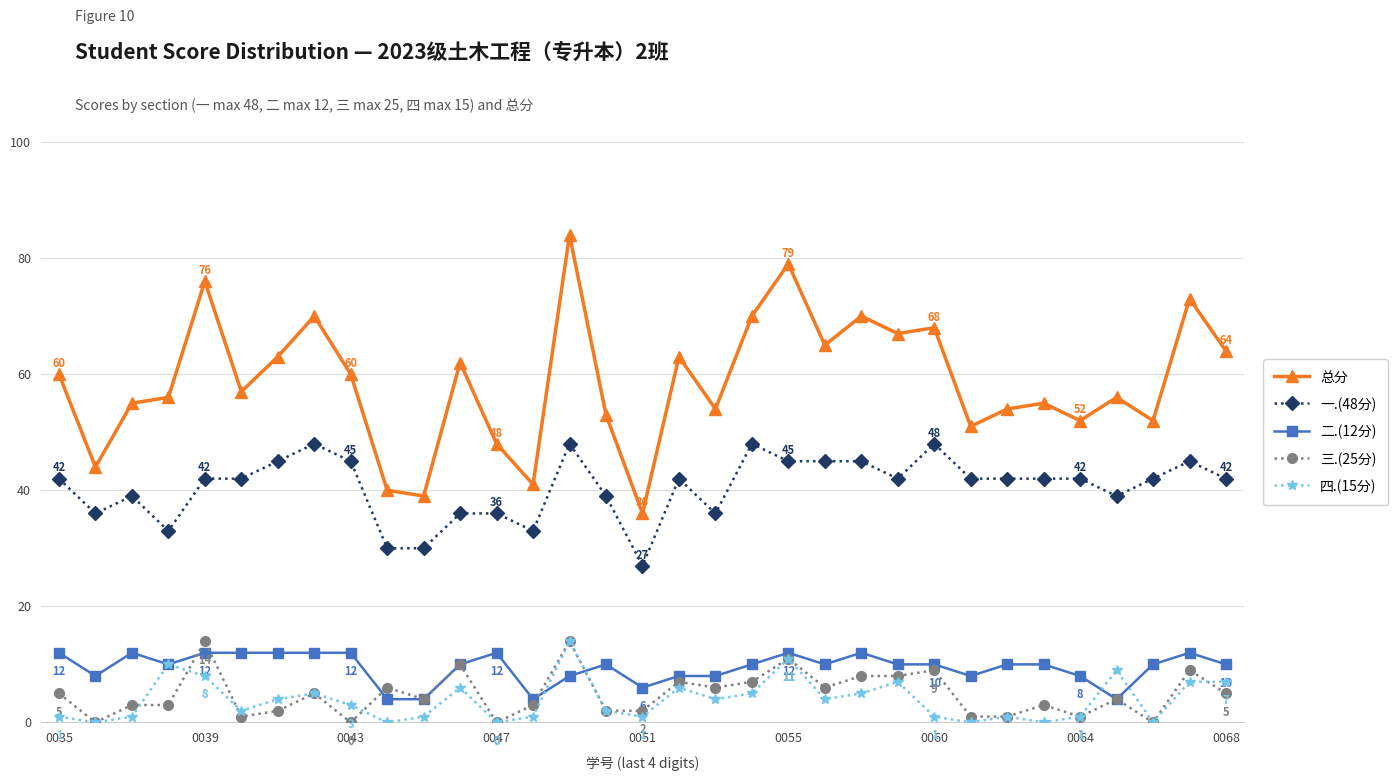

Which series has the largest total across all categories?

总分